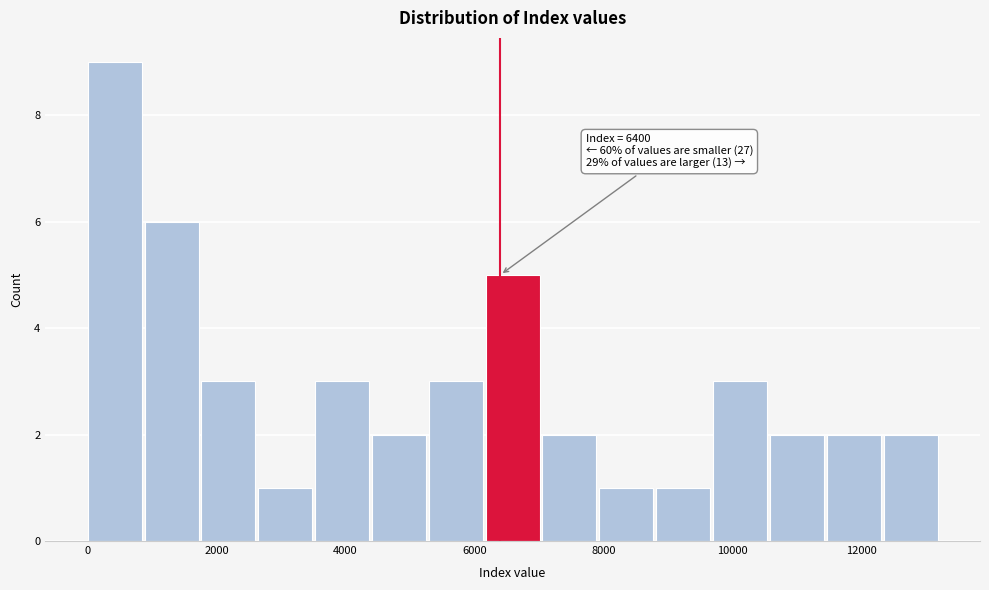

Over which range of the x-axis is the bar tallest?

0 to 800